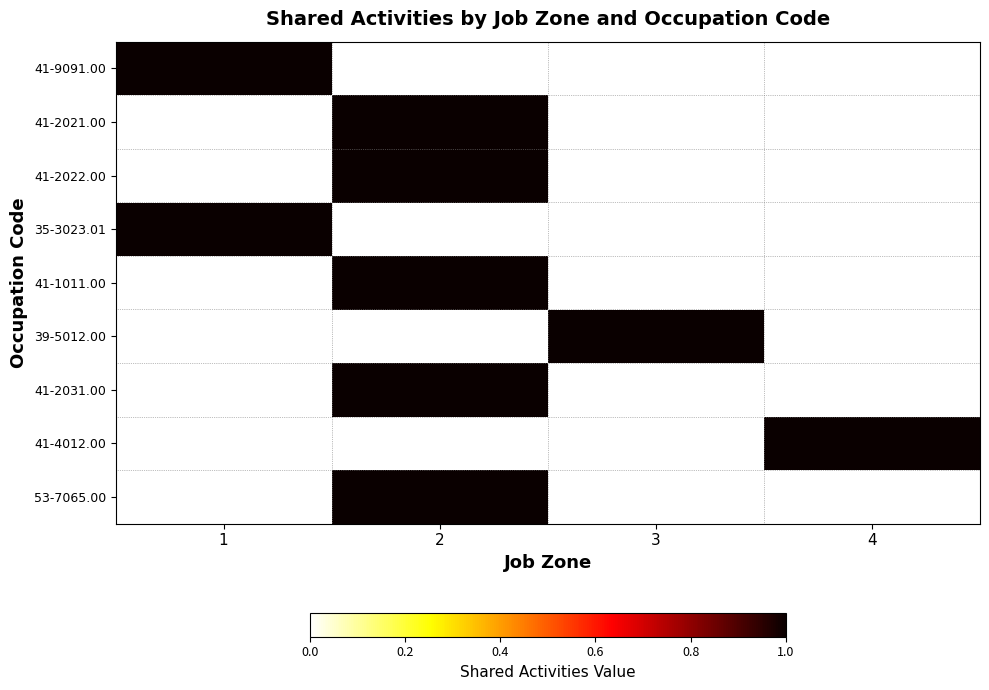

At how many categories does at least one series exceed 0?

4